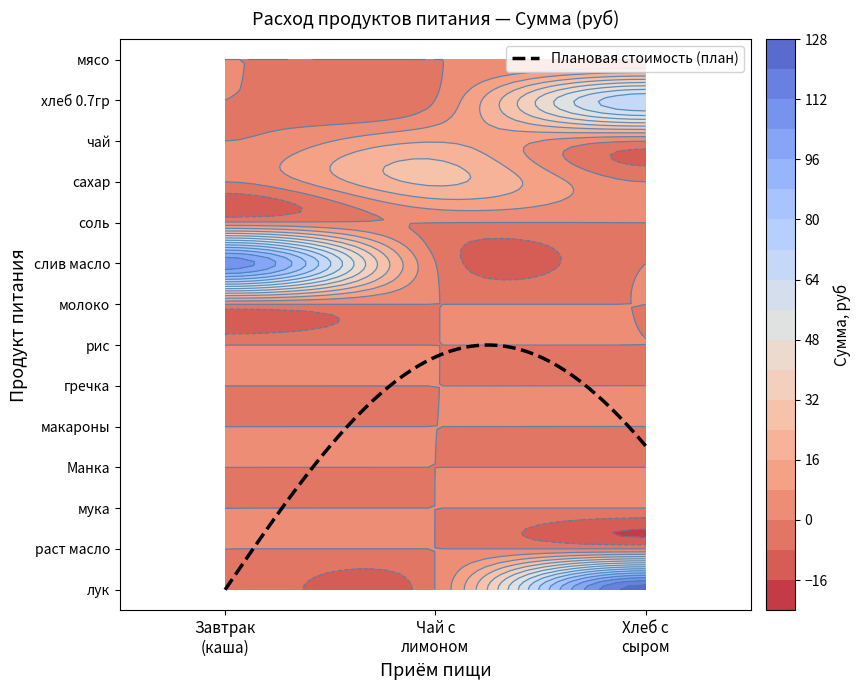

Count the number of categories in the chart.

14